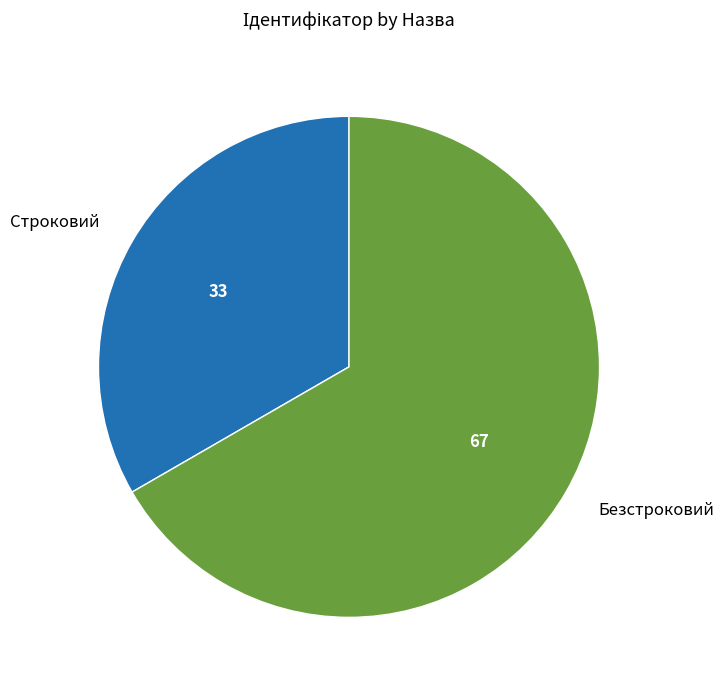

Which slice is the largest?

Безстроковий